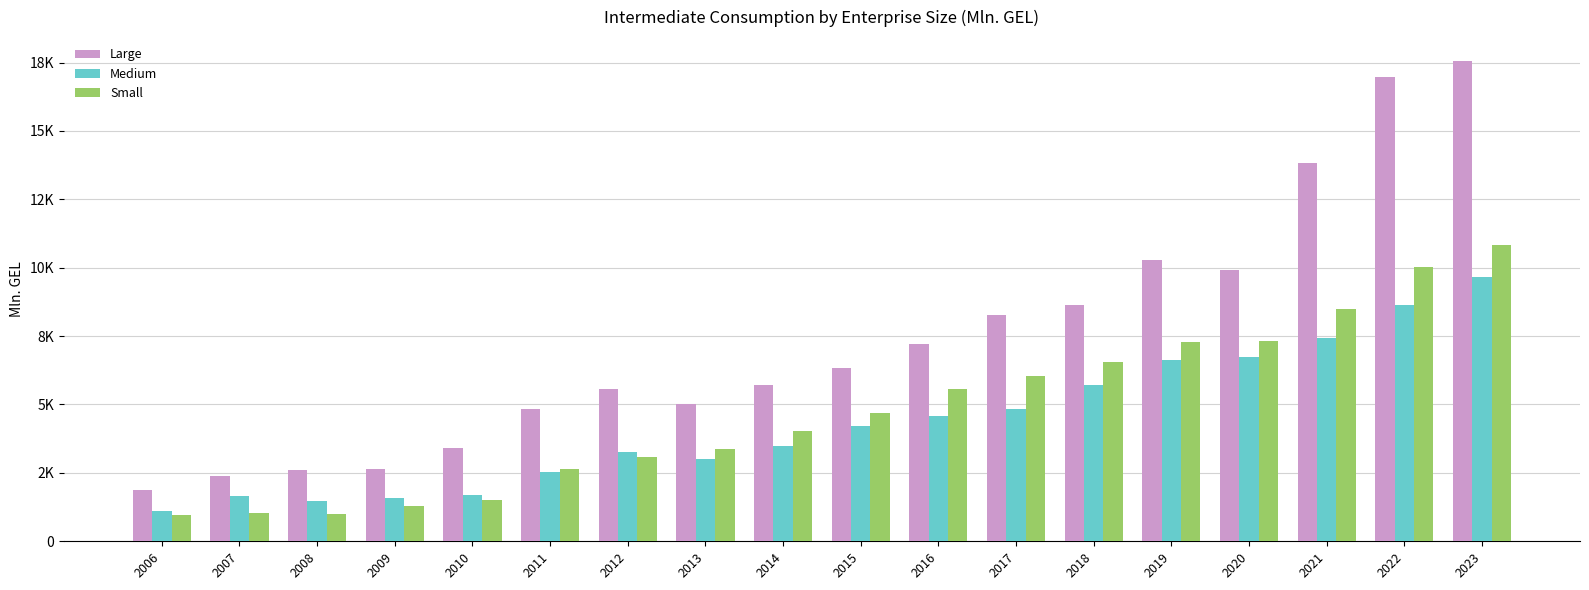

What is the difference between the Small values at 2016 and 2010?

4055.6